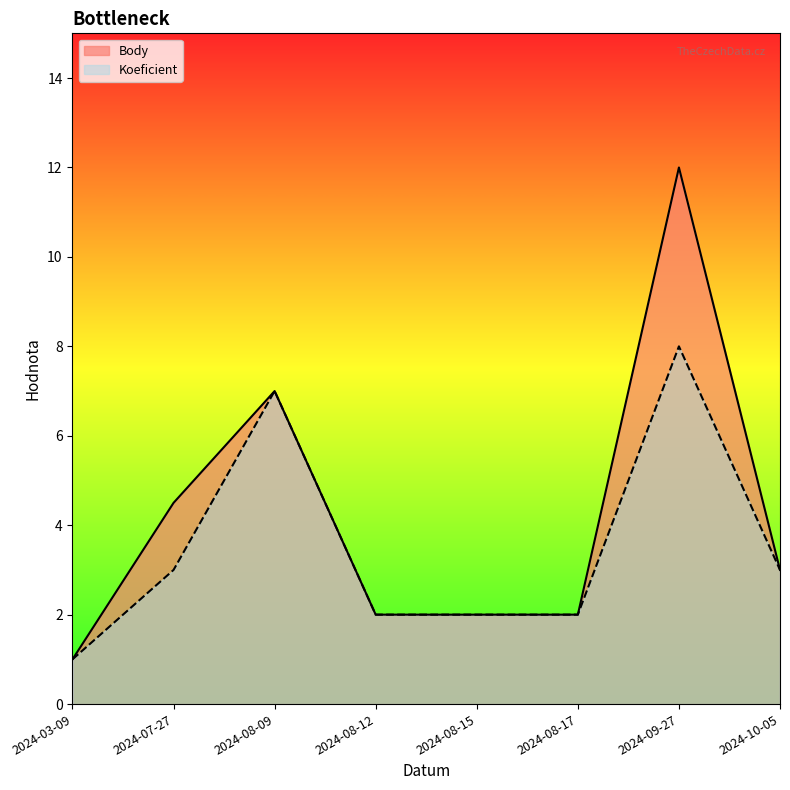

What is the label of the 3rd point from the left?

2024-08-09